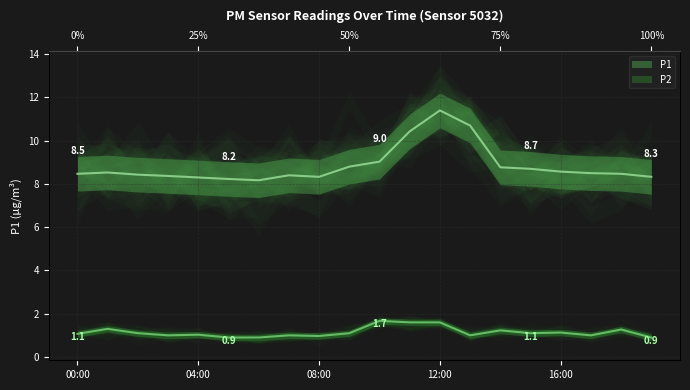

What is the label of the 9th point from the left?

08:00